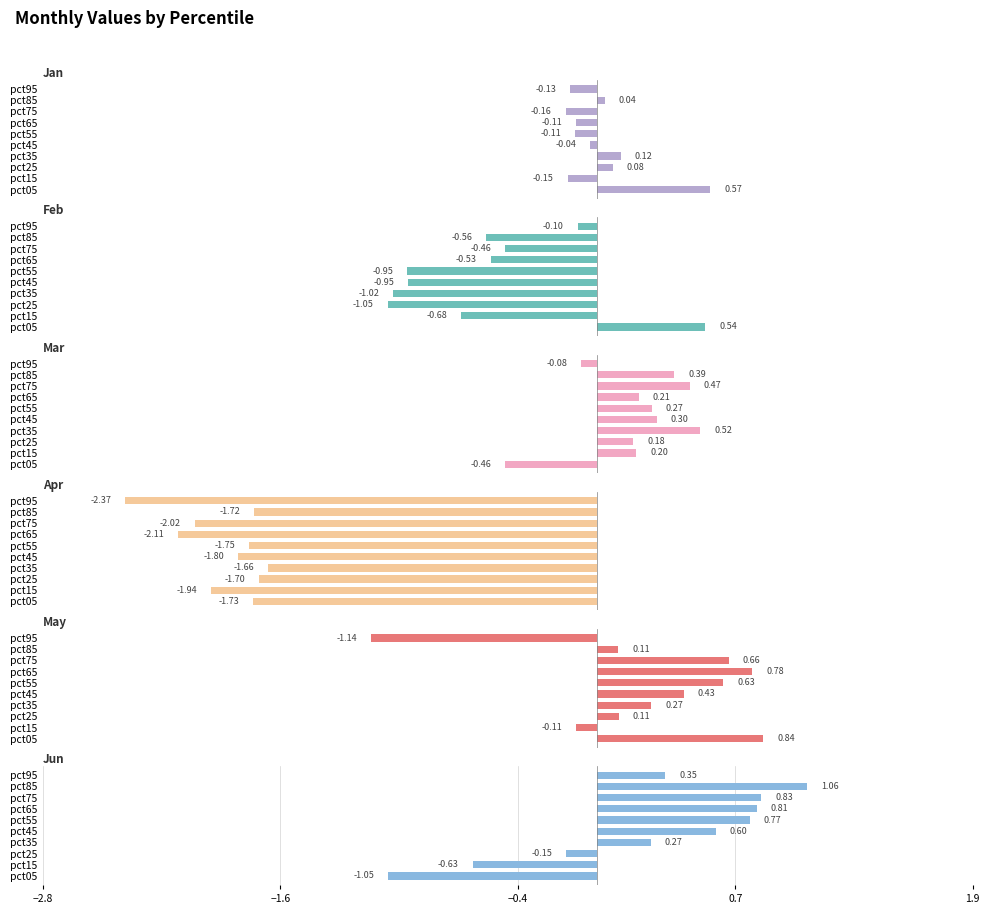

What is the difference between the highest and lowest values at pct65?

2.9